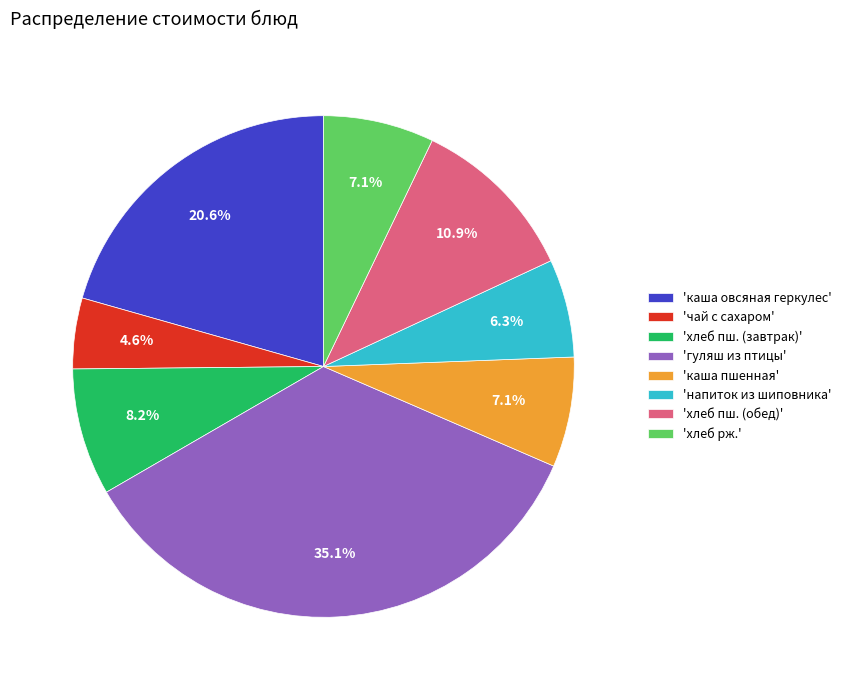

How many segments does this pie chart have?

8